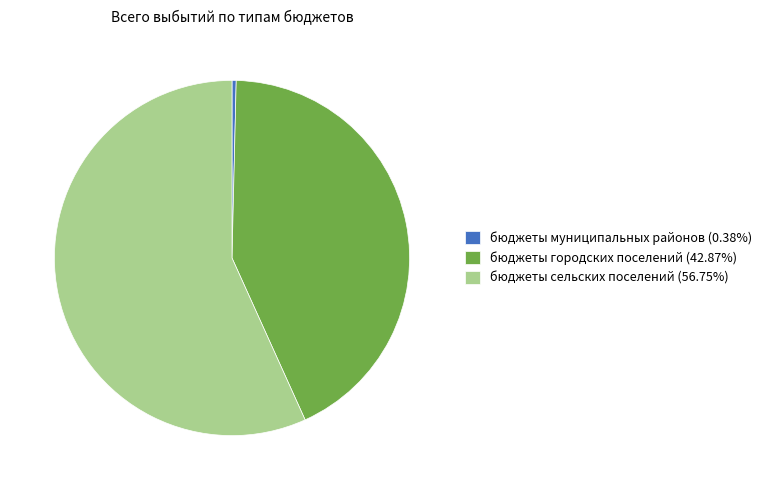

Does any single category account for the majority?

Yes